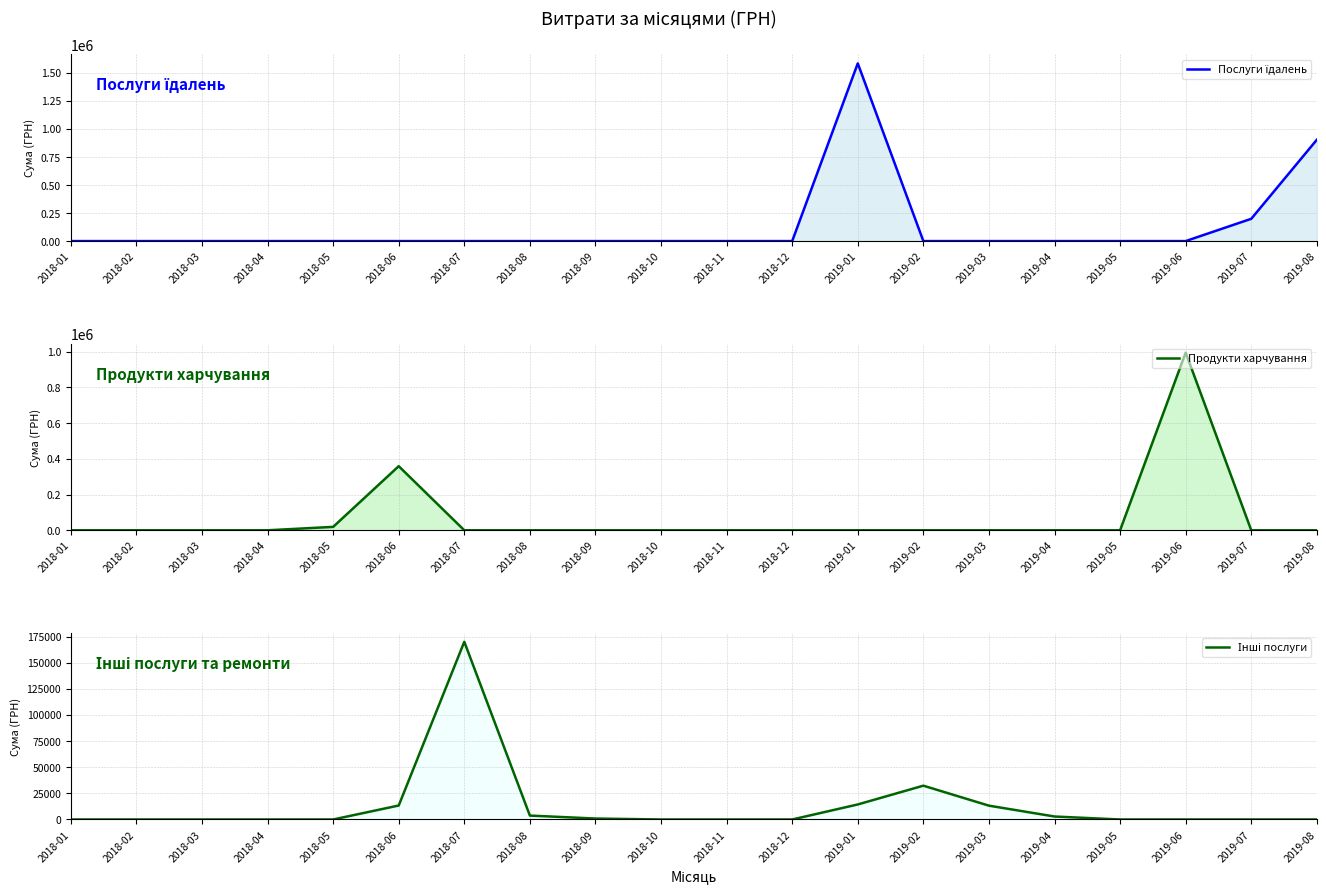

Is it true that Продукти харчування equals -495090.7 at 2019-07?

False